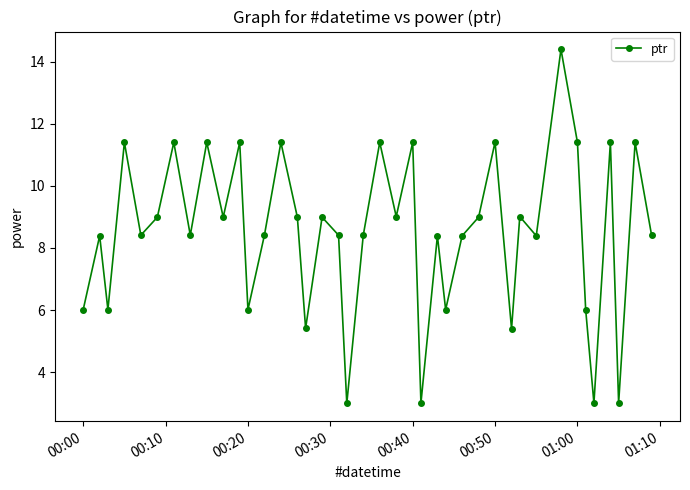

What is the greatest value displayed?

14.4